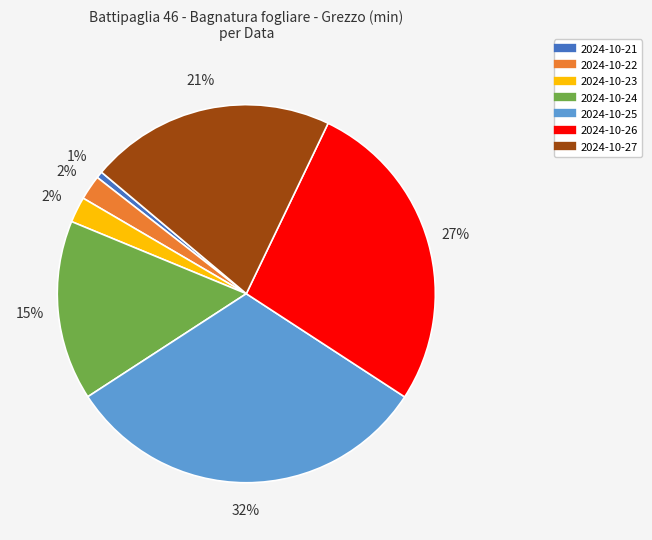

Combined, do 2024-10-25 and 2024-10-27 account for over 50%?

Yes